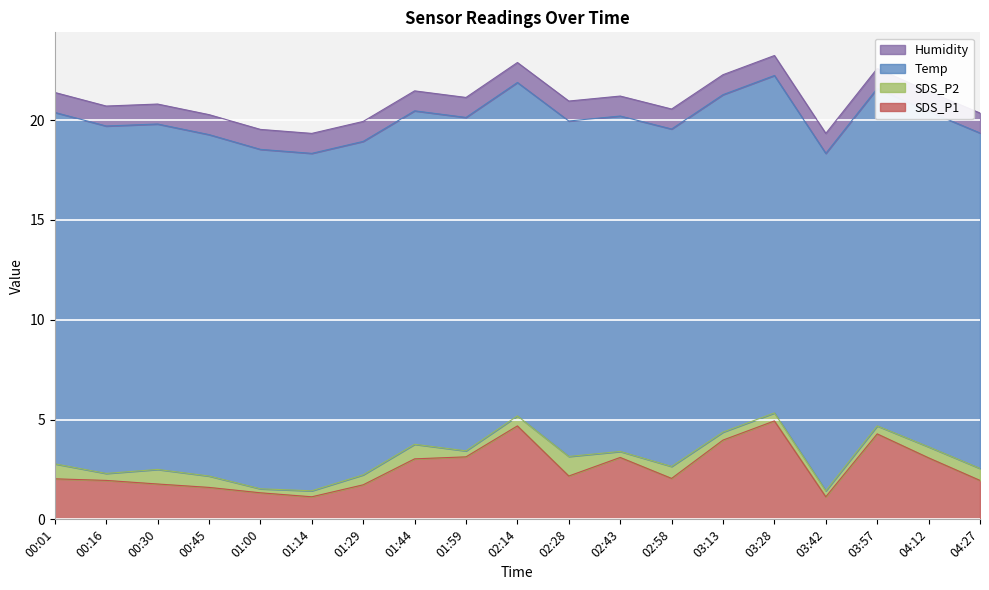

What is the sum of the SDS_P2 values at 03:57 and 02:14?

0.9